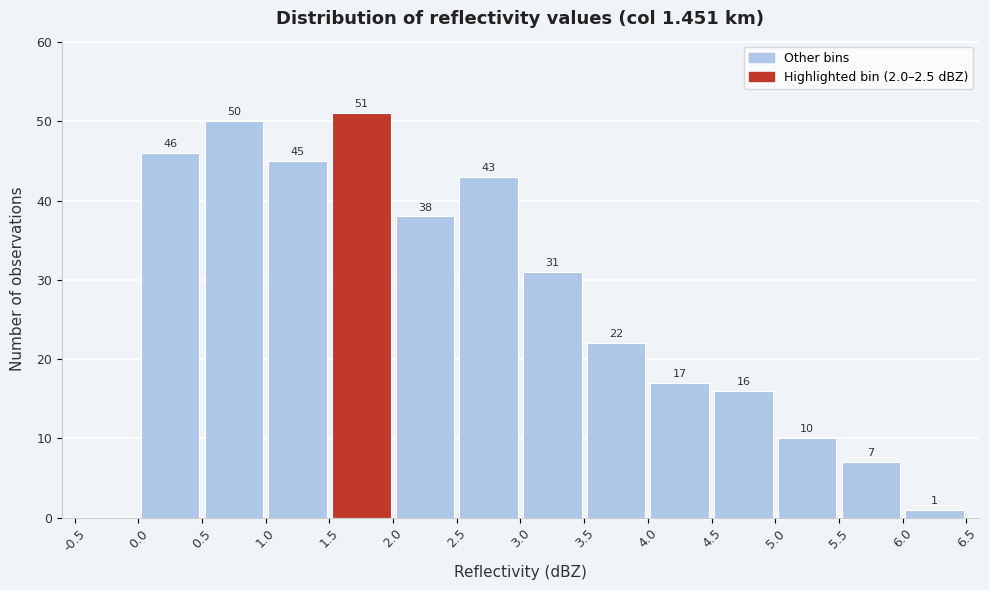

Which range on the x-axis has the tallest bar?

1.5 to 2.0